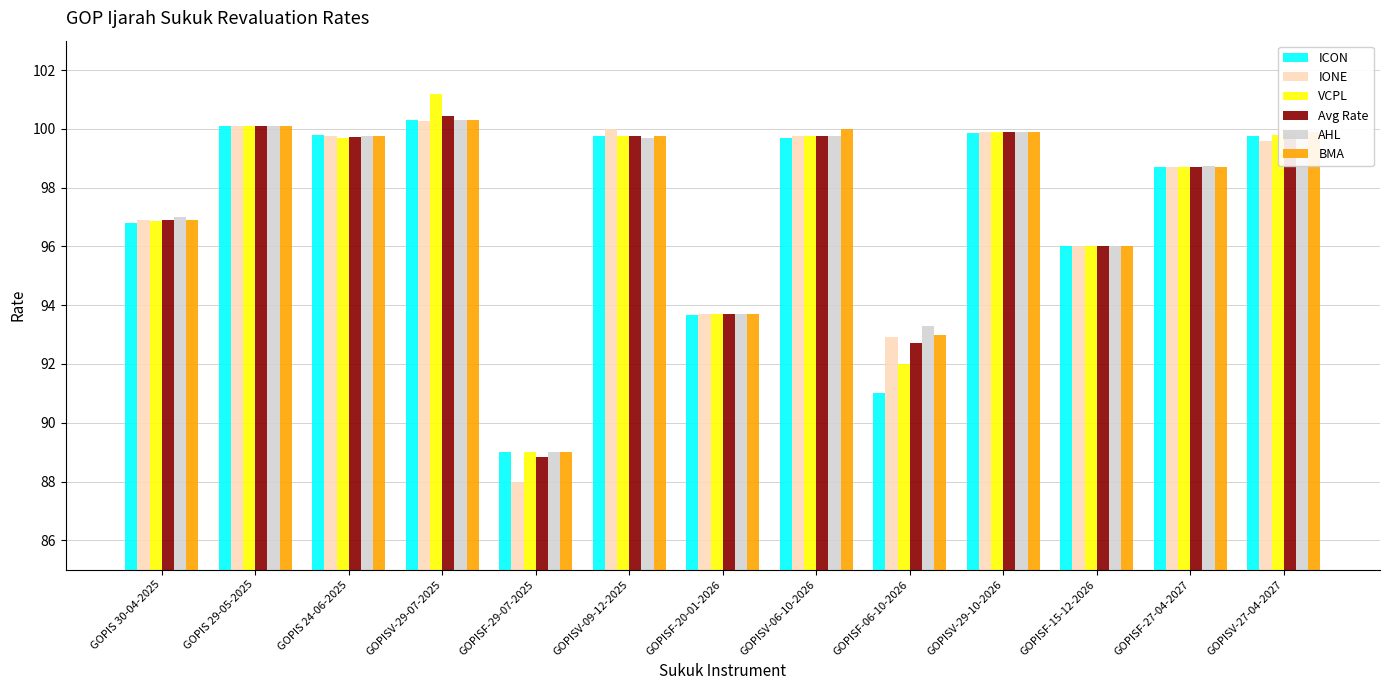

How many groups of bars are there?

13